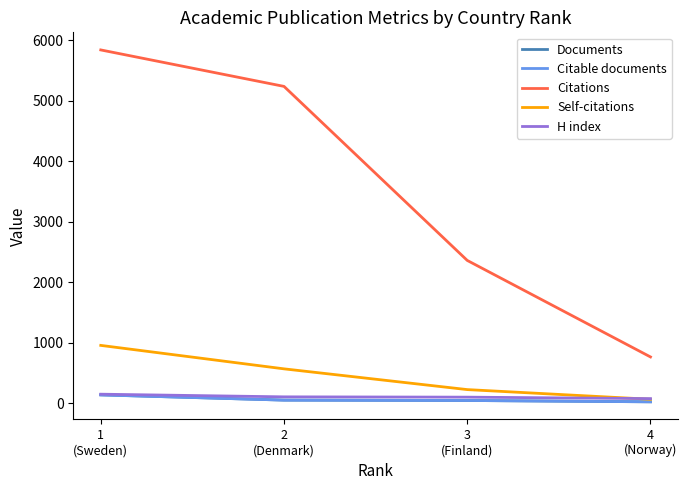

What is the difference between the maximum and minimum values in the Citable documents series?

114